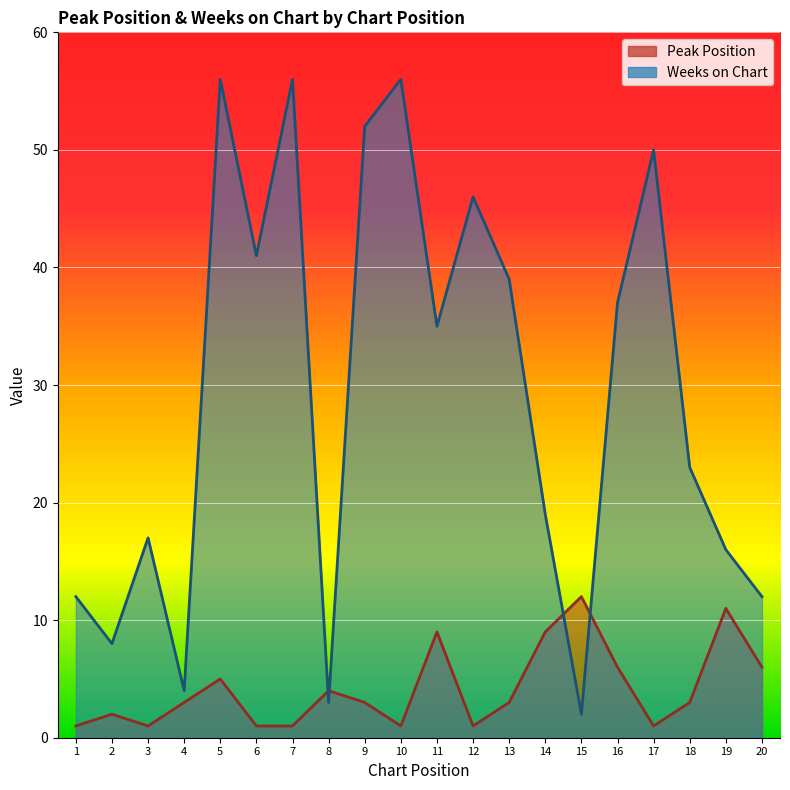

What is the sum of the Weeks on Chart values at 8 and 14?

22